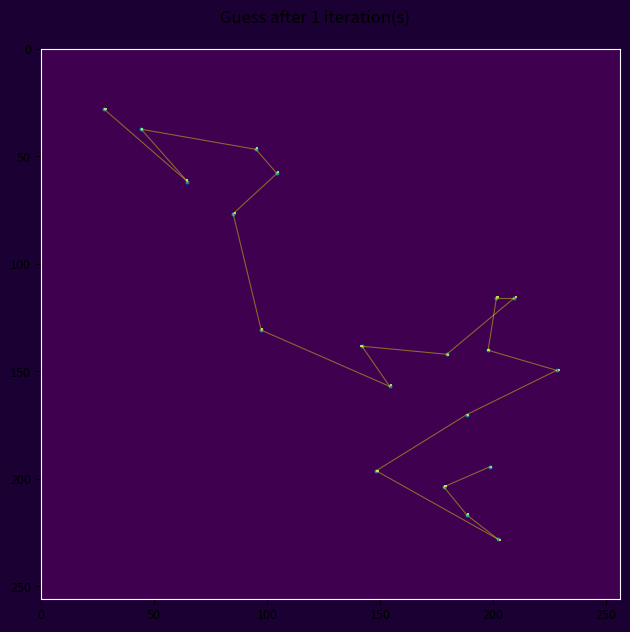

What is the range of X values (max minus min)?

200.0